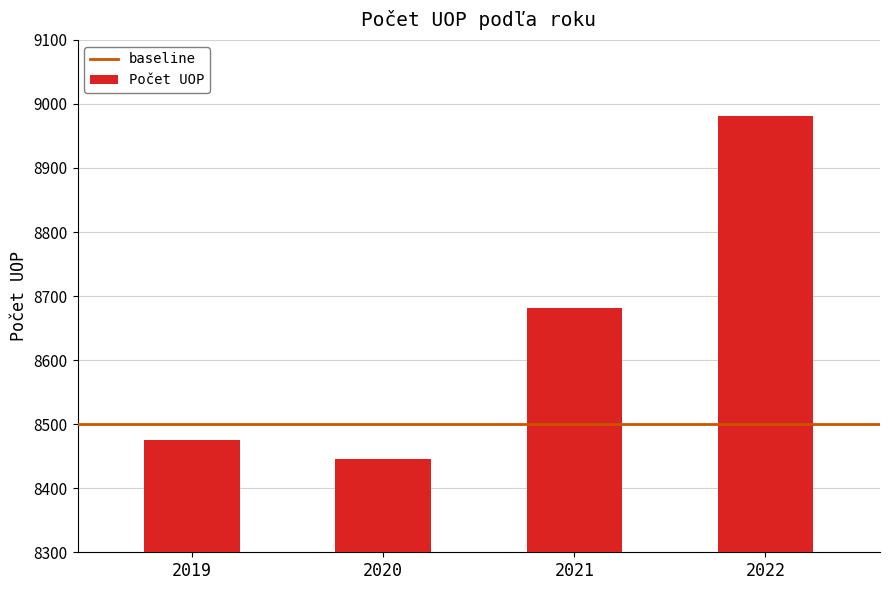

Reading right to left, extract all data points from this chart.

2022=8981	2021=8682	2020=8445	2019=8475